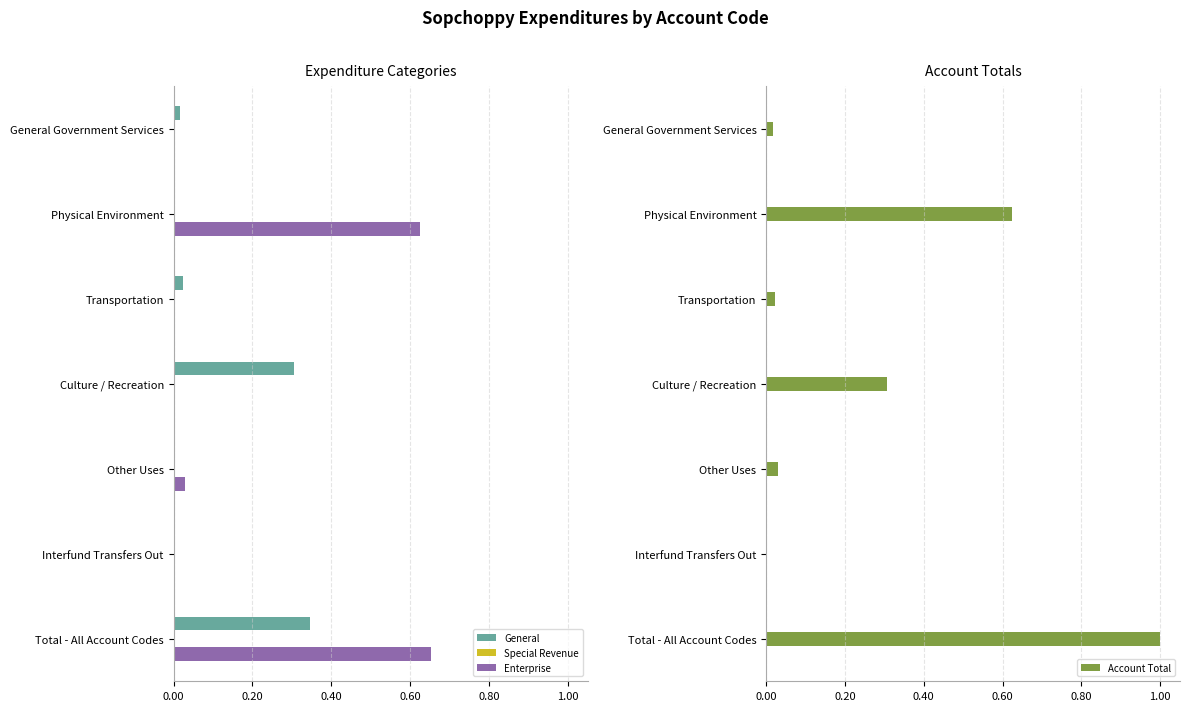

List the series in order of their peak value, highest first.

Account Total, Enterprise, General, Special Revenue